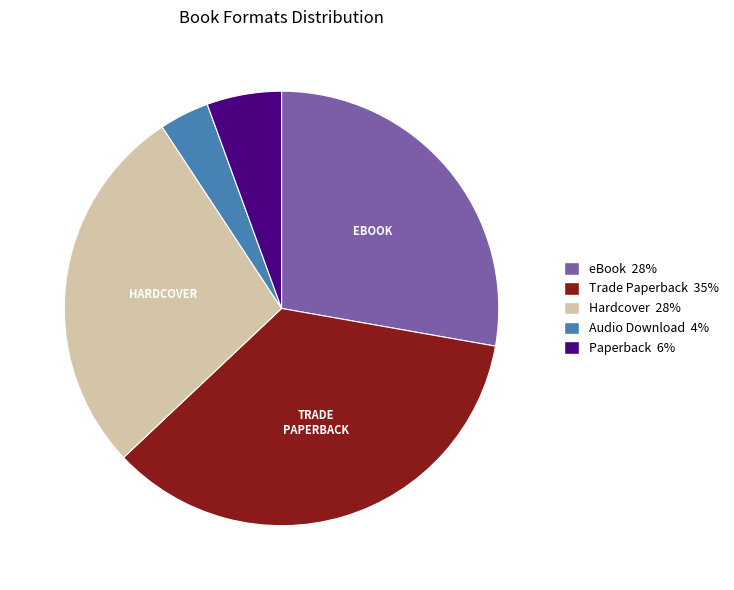

Between Audio Download 4% and Paperback 6%, which is larger?

Paperback 6%